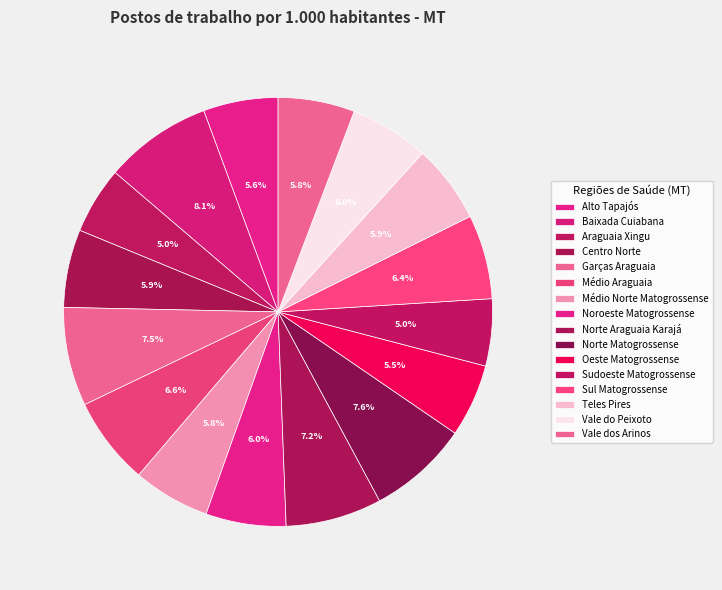

How many slices are in this pie chart?

16